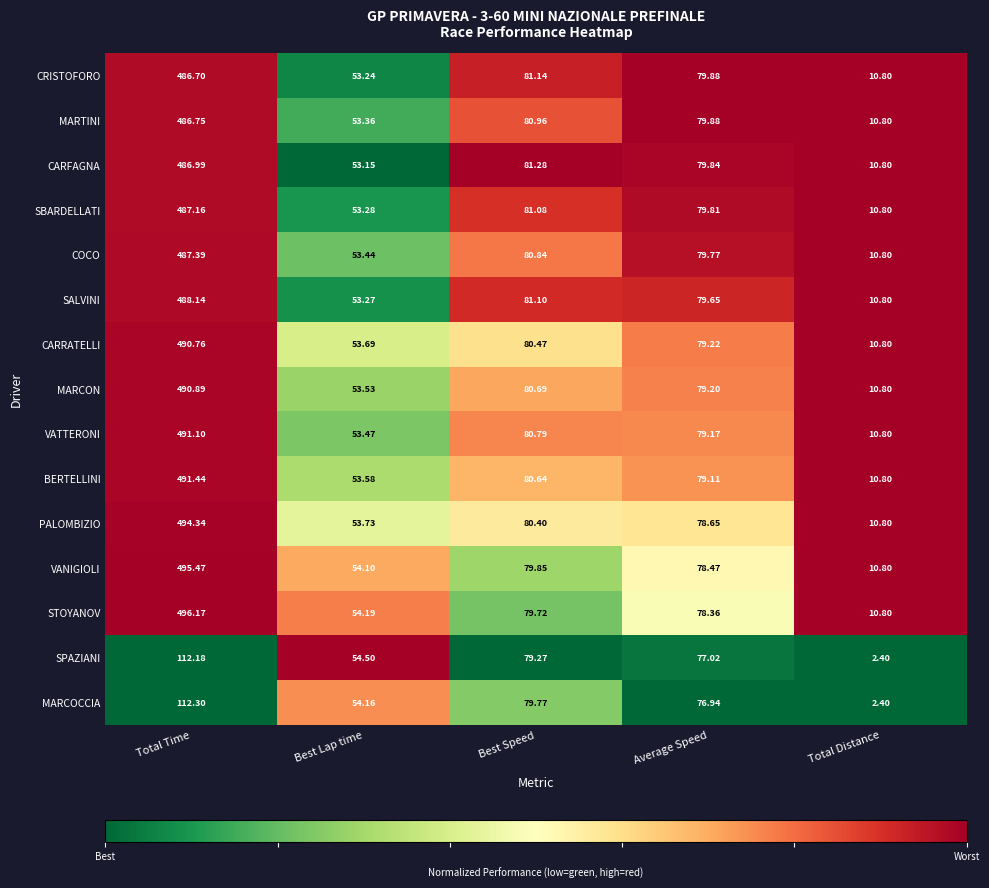

List the labels in order of SBARDELLATI value, largest first.

Total Time, Best Speed, Average Speed, Best Lap time, Total Distance